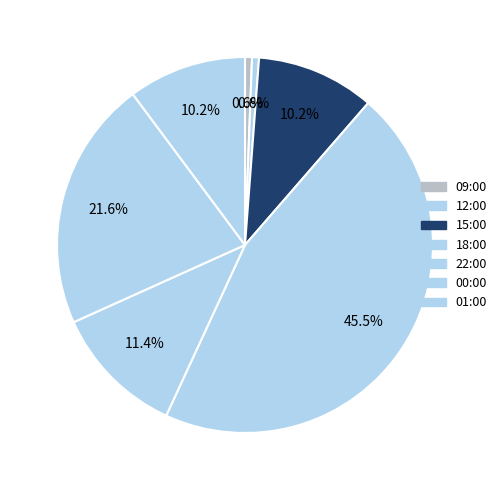

How many segments does this pie chart have?

7